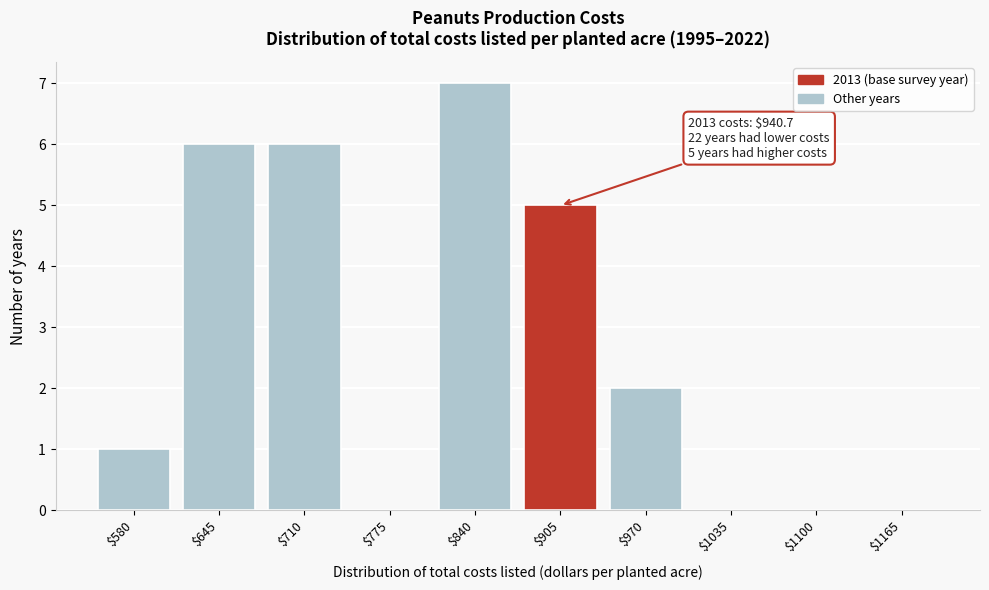

At which category does the chart reach its peak across all series?

$840